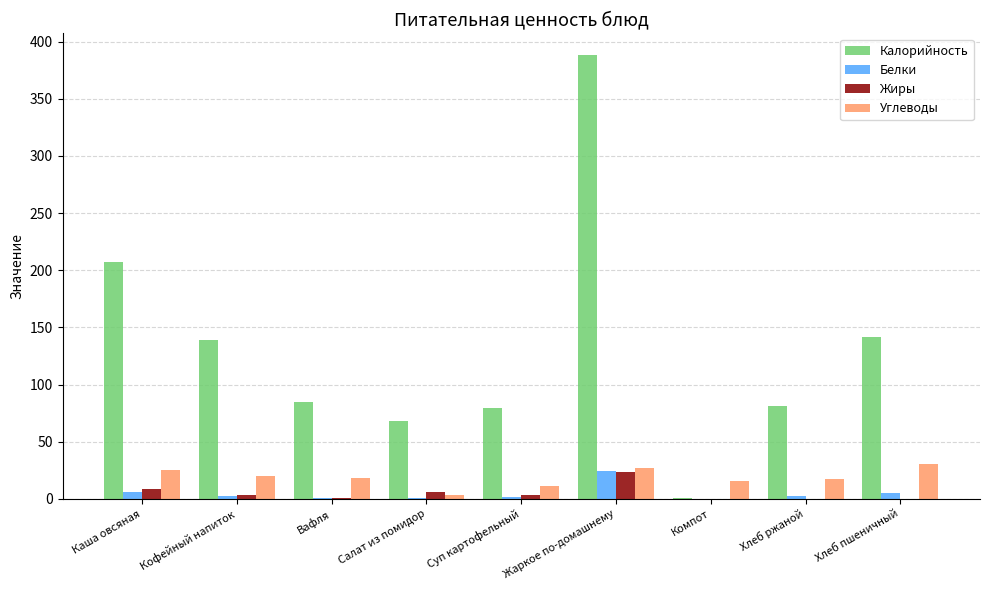

Are the bars grouped side by side (vs. stacked)?

Yes